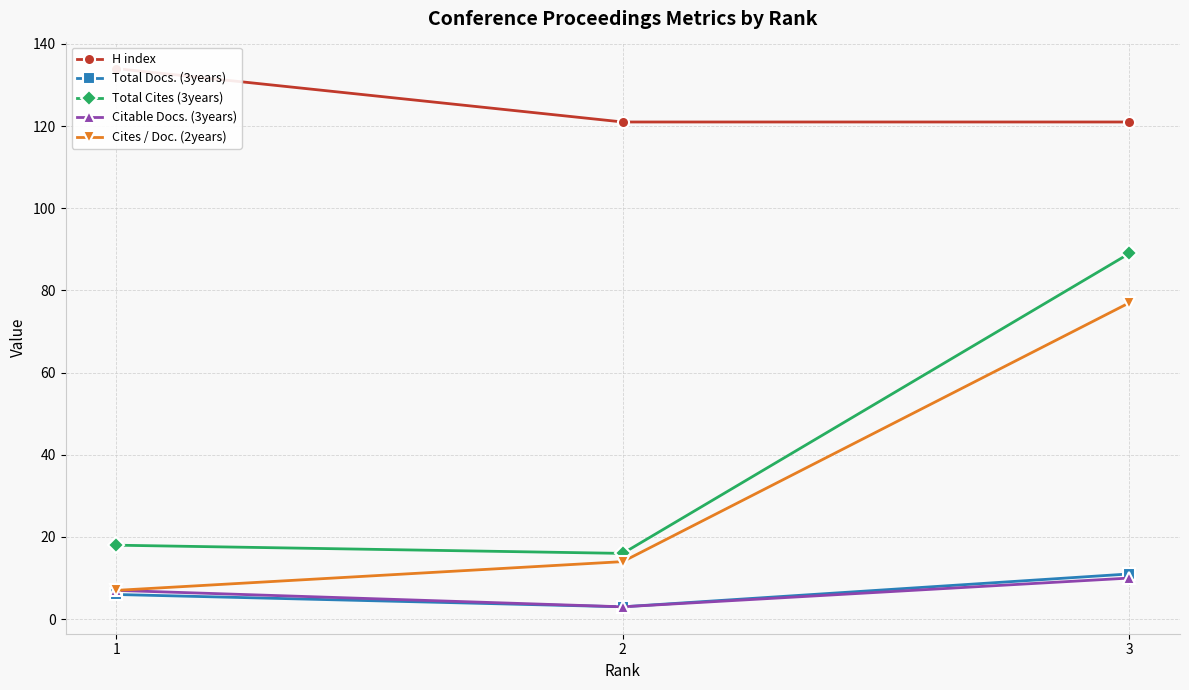

Where is Citable Docs. (3years) nearest to the value 6?

1